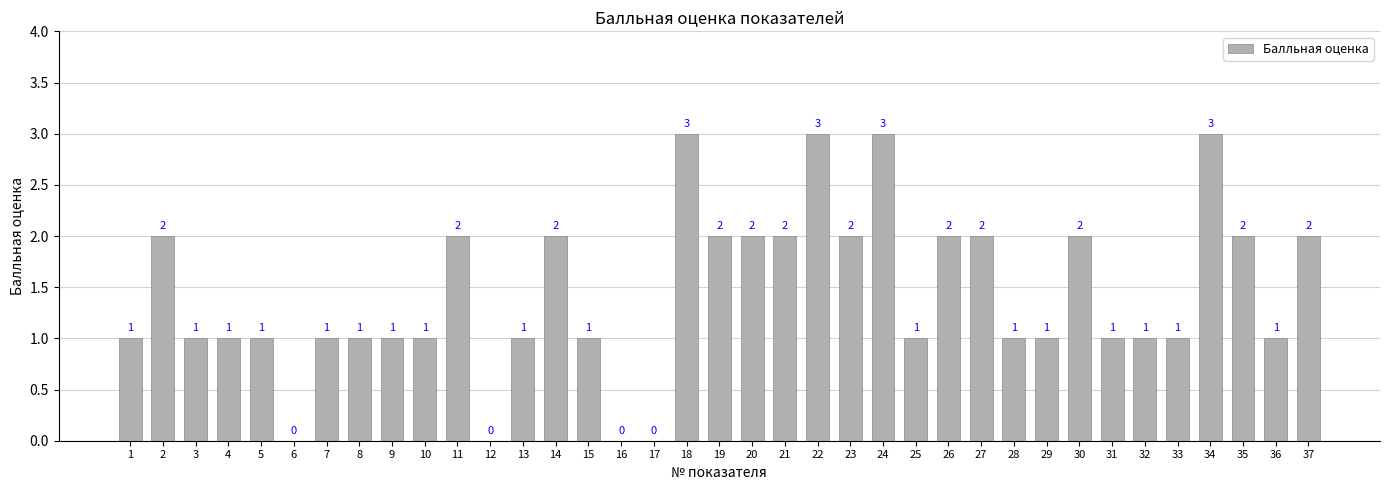

Approximately how many times larger is the value at 25 compared to 18?

0.3